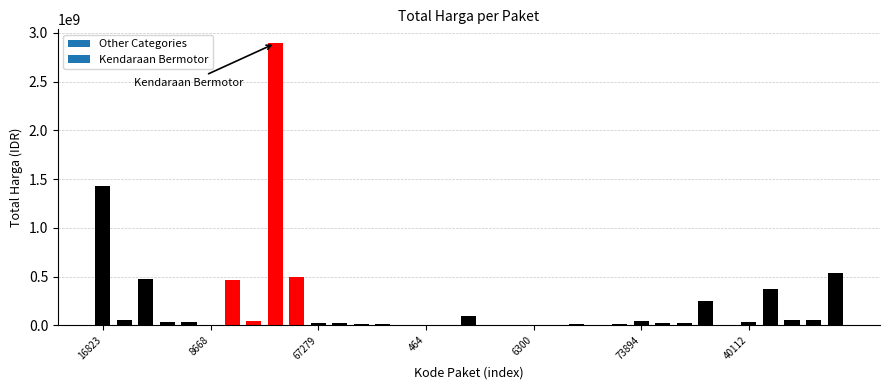

What is the average value?

214814202